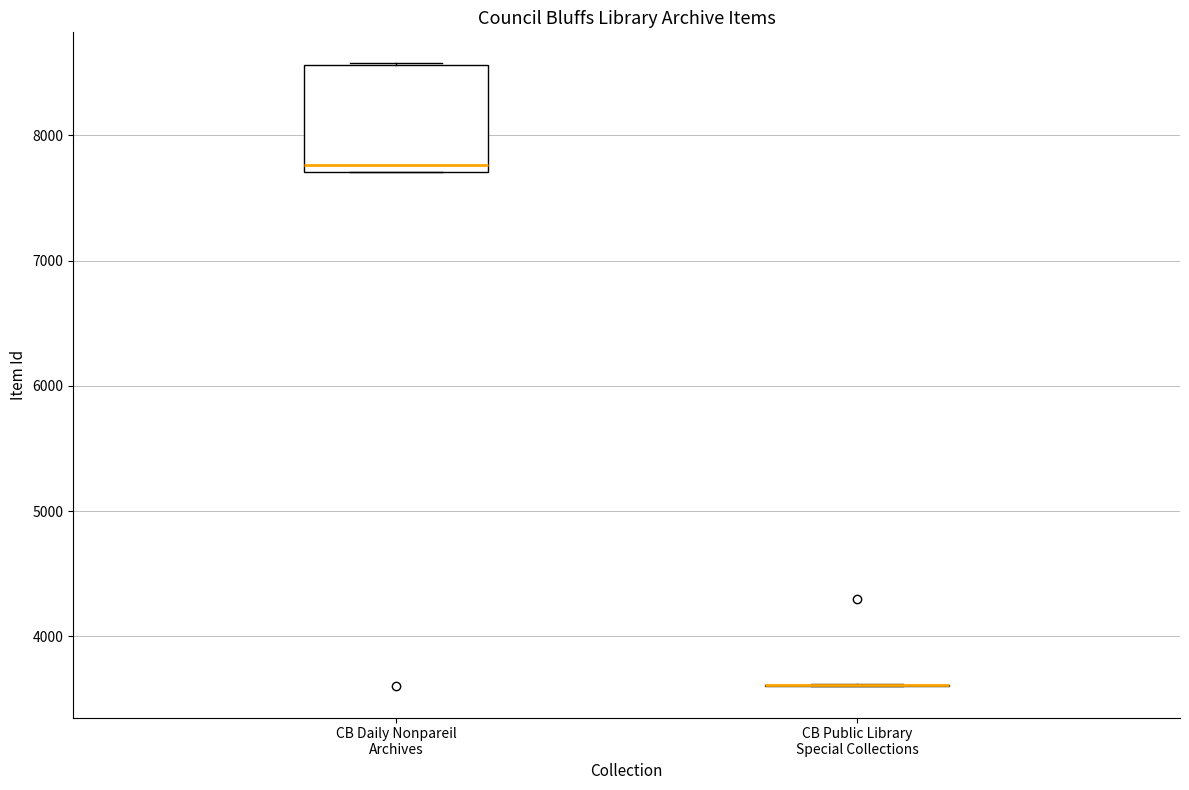

Reading left to right, transcribe this box plot: for each box, give where its median line is, the range the box spans, and where its two whiskers end, as read against the y-axis. The values are not printed on the chart, so give them approximately, as read against the axis.

CB Daily Nonpareil Archives: median 7800, box 7700 to 8600, whiskers 7700 to 8600
CB Public Library Special Collections: box collapsed to a line at 3600, whiskers 3600 to 3600